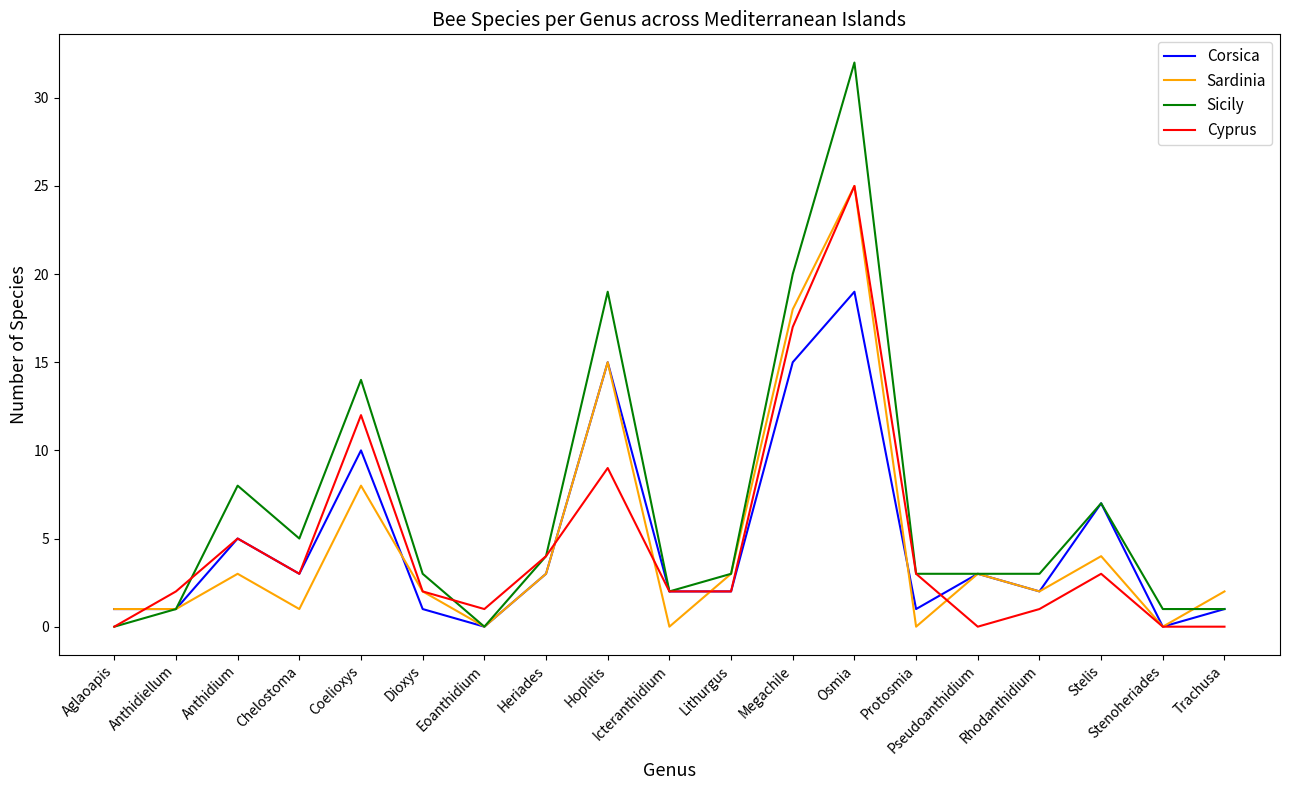

Which series has the largest total across all categories?

Sicily